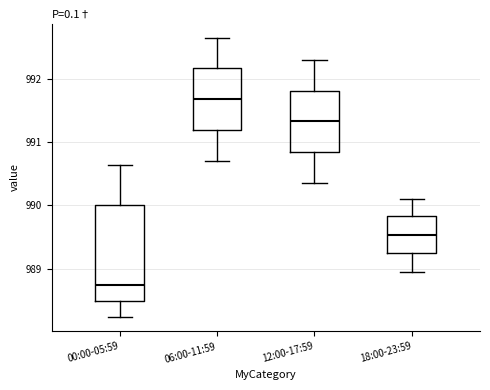

Reading left to right, read every box against the y-axis: the position of its median line, the range the box covers, and the ends of its whiskers. The values are not printed on the chart, so give them approximately, as read against the axis.

00:00-05:59: median 988.7, box 988.5 to 990.0, whiskers 988.2 to 990.6
06:00-11:59: median 991.7, box 991.2 to 992.2, whiskers 990.7 to 992.7
12:00-17:59: median 991.3, box 990.8 to 991.8, whiskers 990.4 to 992.3
18:00-23:59: median 989.5, box 989.2 to 989.8, whiskers 989.0 to 990.1